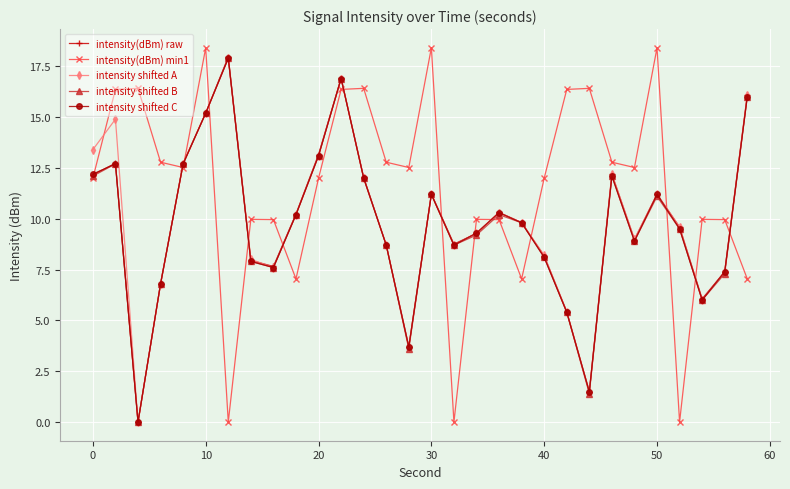

How many interior local peaks does the intensity shifted A series have?

7